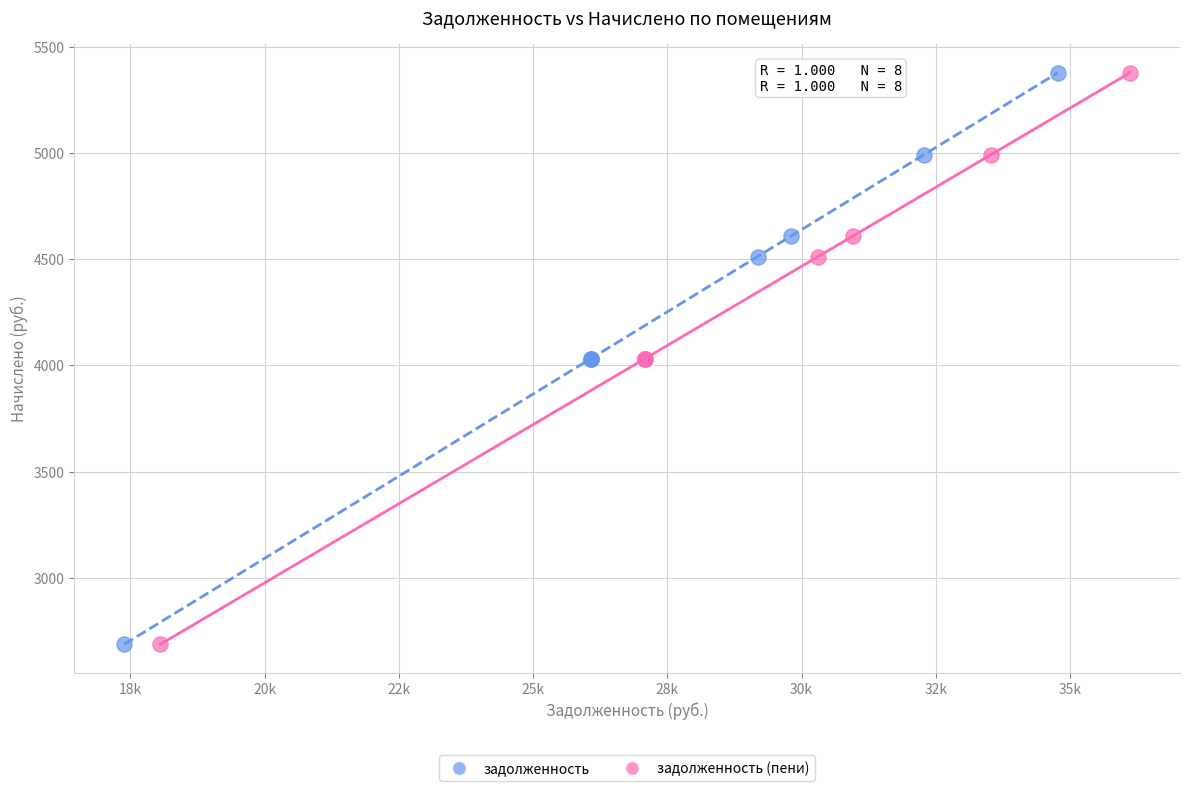

What are all the series names shown in the legend?

задолженность, задолженность (пени)